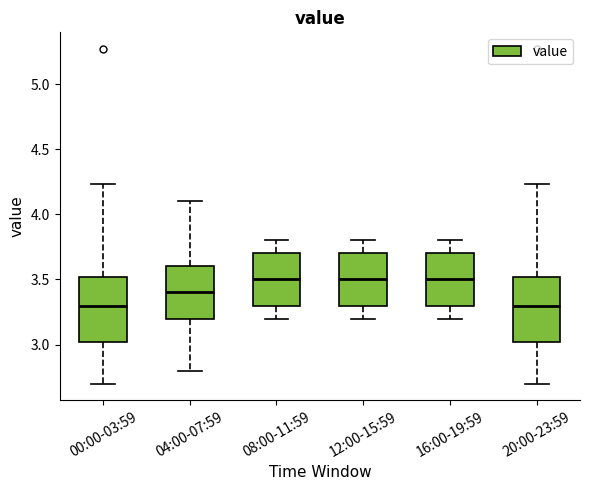

Reading left to right, transcribe this box plot: for each box, give where its median line is, the range the box spans, and where its two whiskers end, as read against the y-axis. The values are not printed on the chart, so give them approximately, as read against the axis.

00:00-03:59: median 3.30, box 3.00 to 3.50, whiskers 2.70 to 4.25
04:00-07:59: median 3.40, box 3.20 to 3.60, whiskers 2.80 to 4.10
08:00-11:59: median 3.50, box 3.30 to 3.70, whiskers 3.20 to 3.80
12:00-15:59: median 3.50, box 3.30 to 3.70, whiskers 3.20 to 3.80
16:00-19:59: median 3.50, box 3.30 to 3.70, whiskers 3.20 to 3.80
20:00-23:59: median 3.30, box 3.00 to 3.50, whiskers 2.70 to 4.25